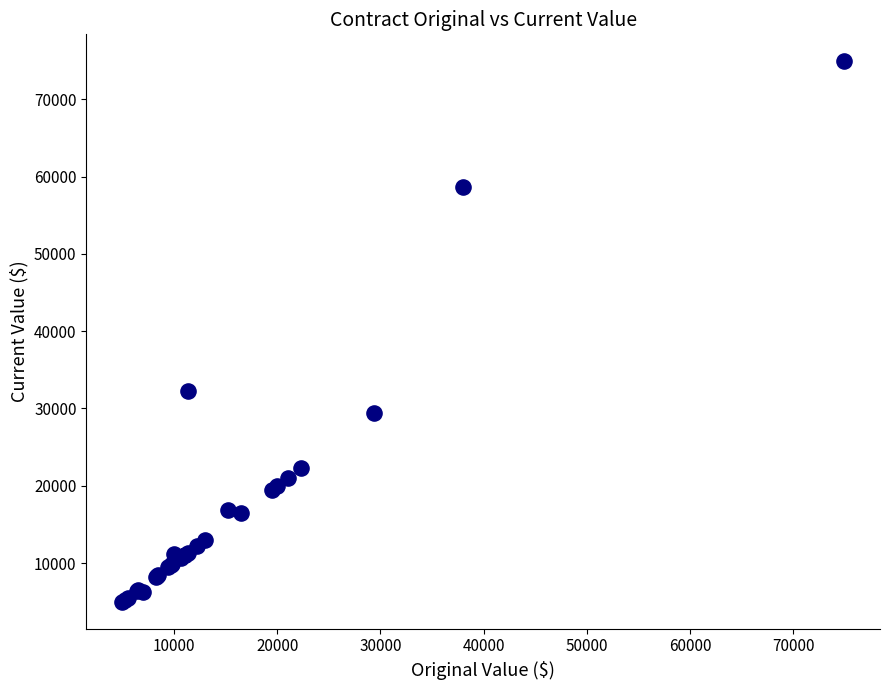

What Y value in the scatter plot is closest to 39950?

32300.0